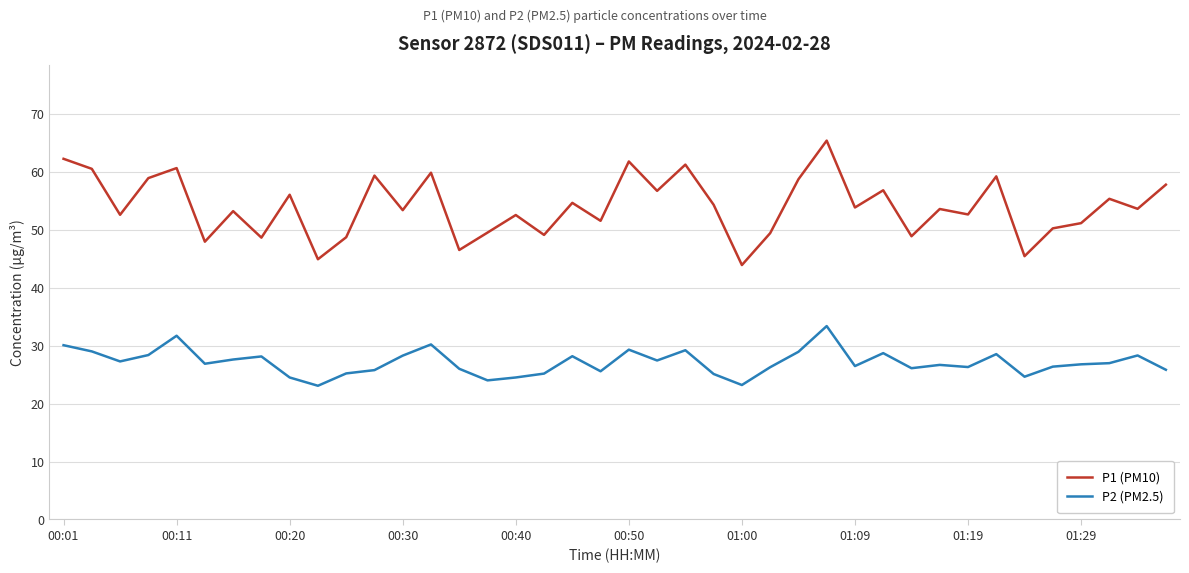

What is the highest value of the P1 (PM10) series?

65.4